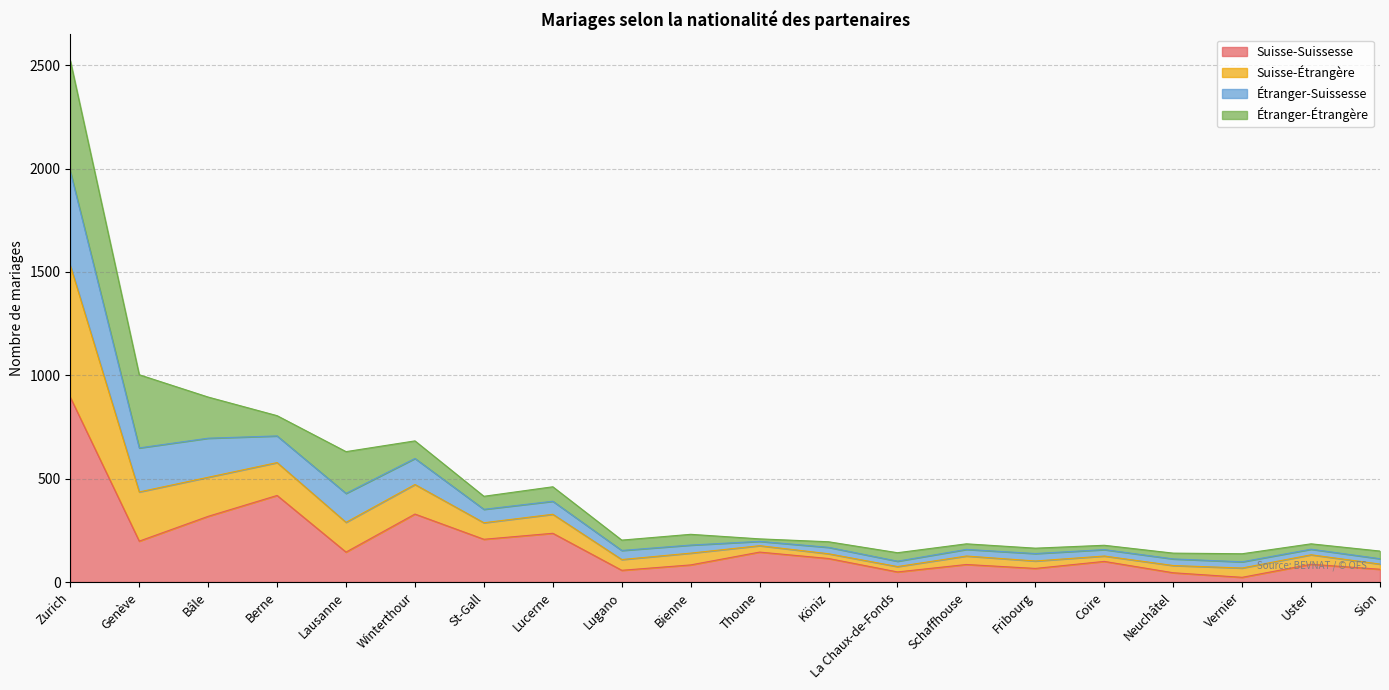

What is the maximum value for Suisse-Suissesse?

894